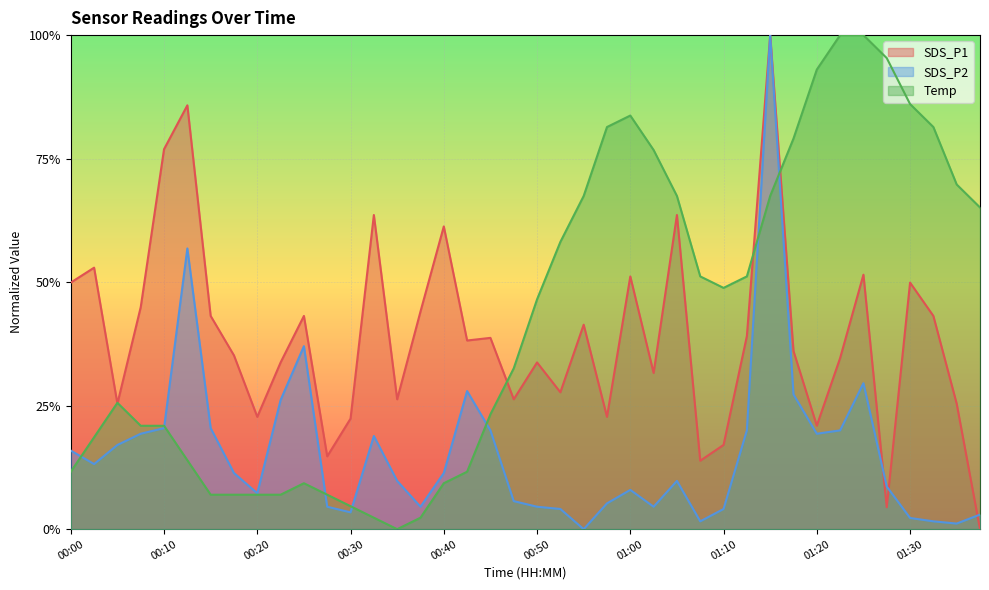

How many lines are shown in the chart?

3